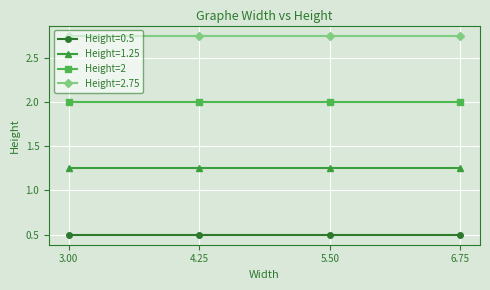

The Height=2.75 series shows 1.4 at 4.25. True or false?

False